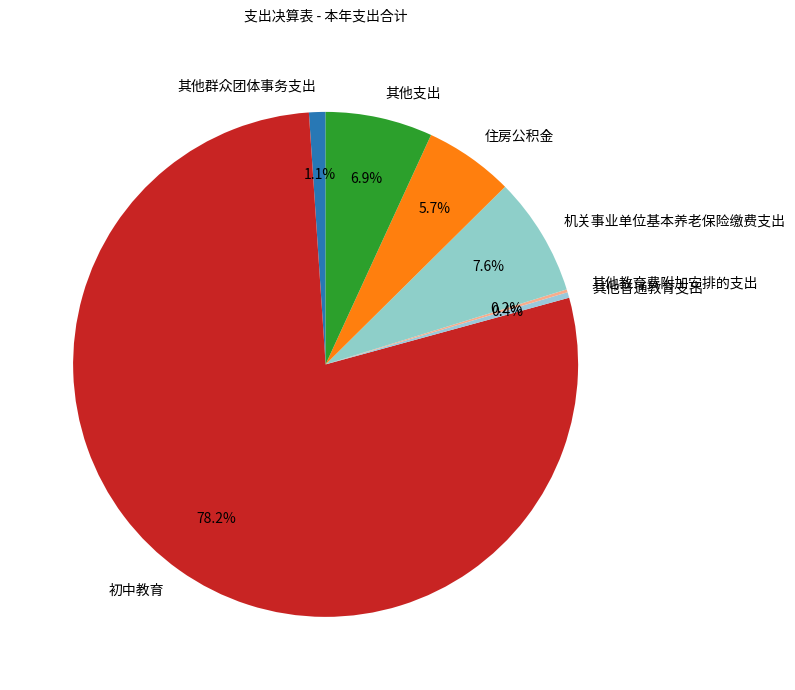

Which category accounts for the majority?

初中教育